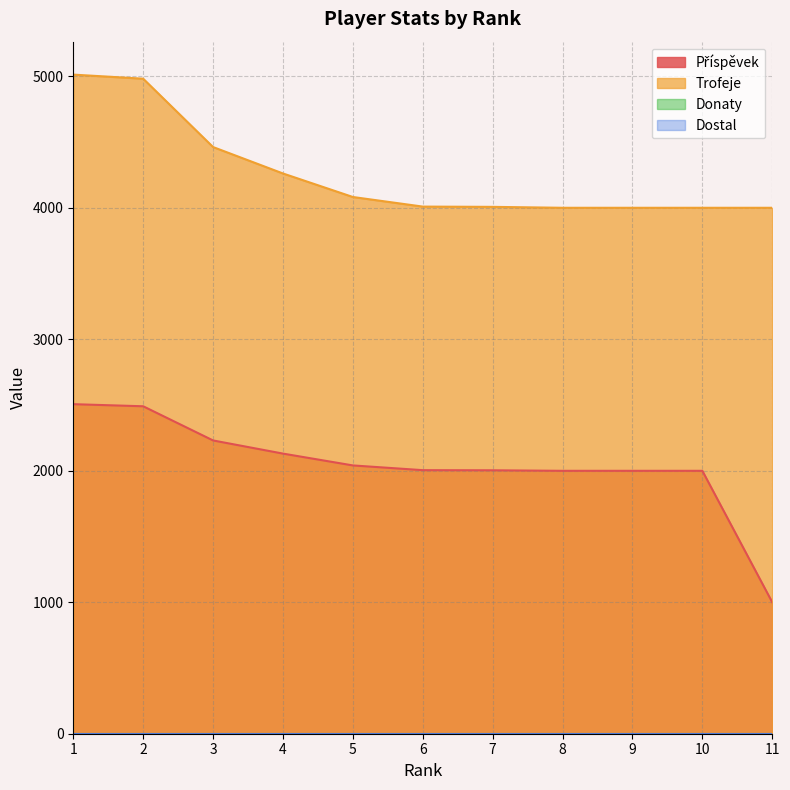

Which has a higher value, 10 or 8?

10